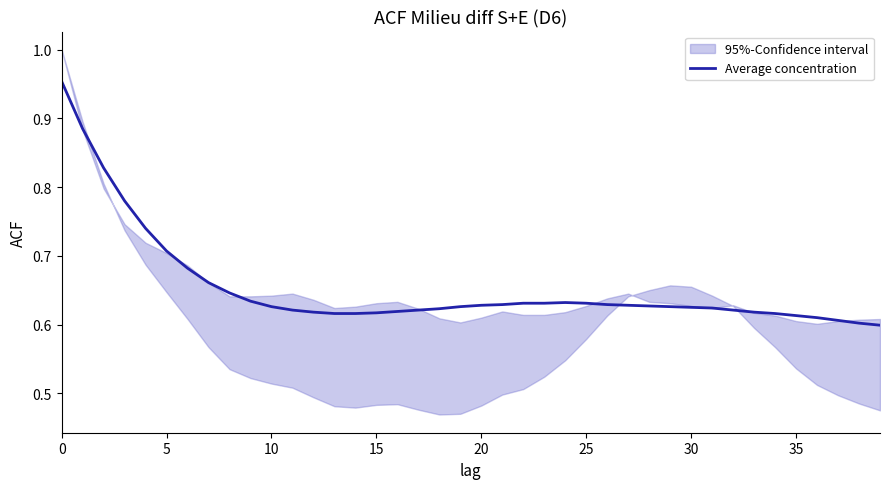

Where is the data nearest to the value 0?

39